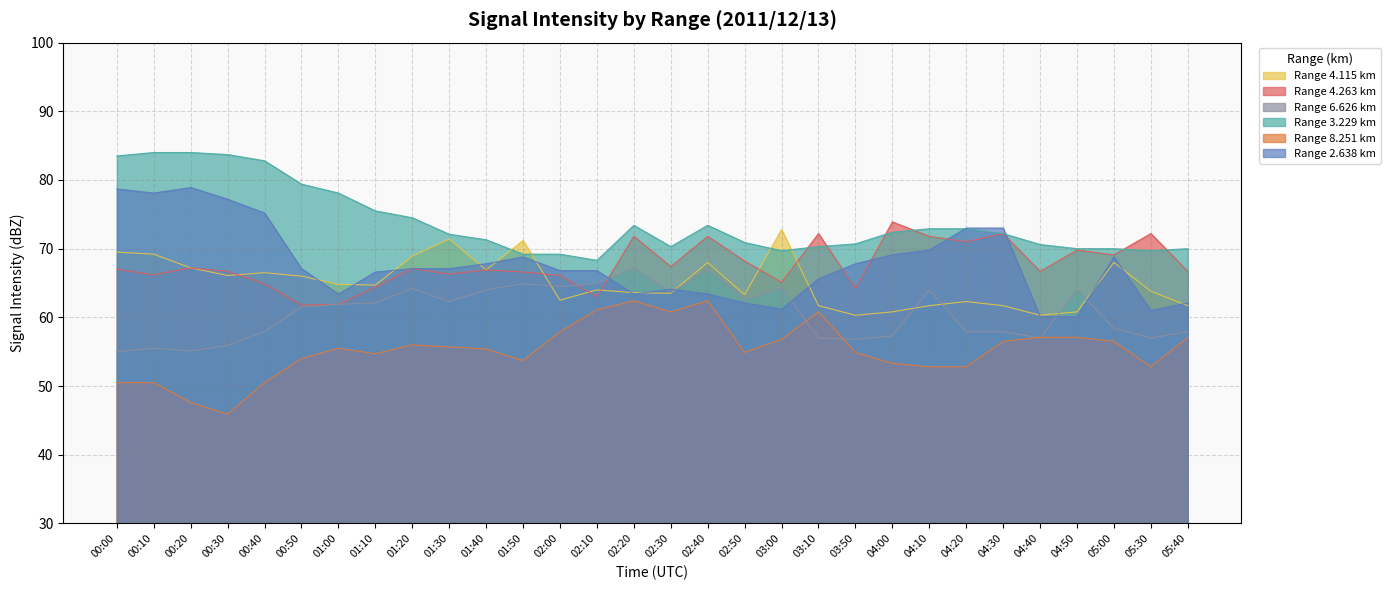

How many interior local peaks does the 3.229 series have?

2